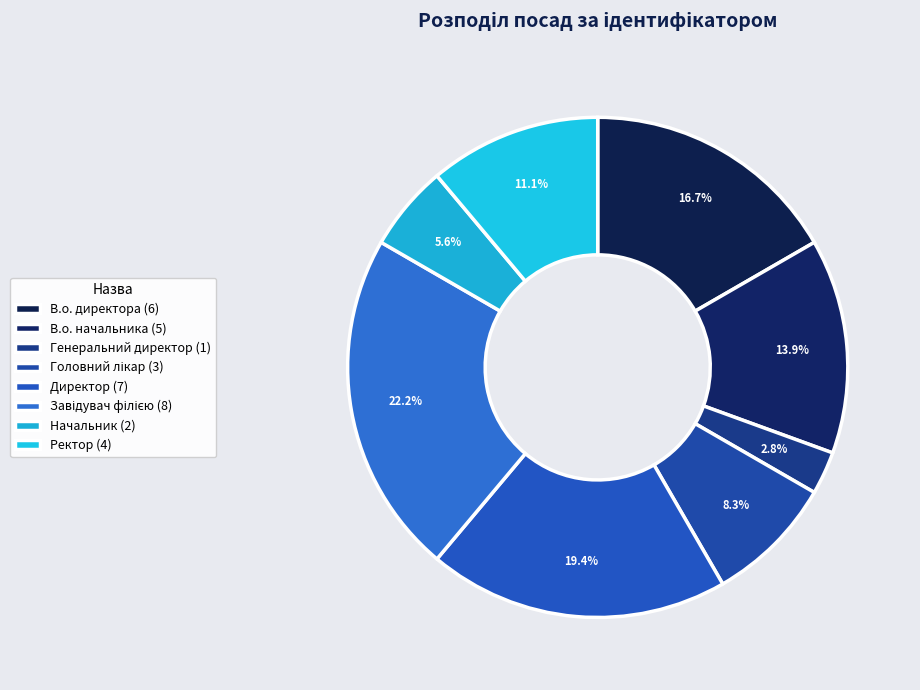

Is it true that В.о. директора is 17% of the pie?

True